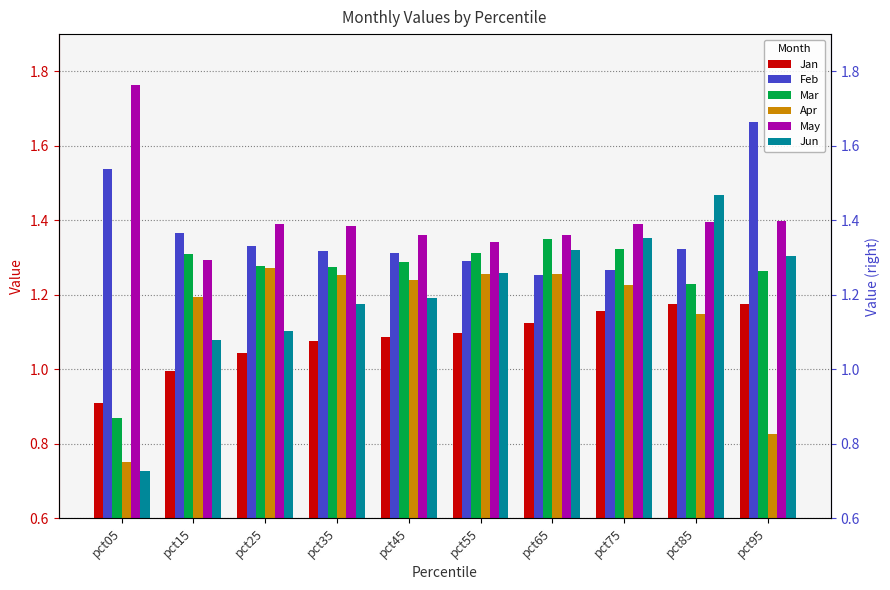

Reading left to right, list all the values displayed in this chart.

Jan: 0.9	1.0	1.0	1.1	1.1	1.1	1.1	1.2	1.2	1.2
Feb: 1.5	1.4	1.3	1.3	1.3	1.3	1.3	1.3	1.3	1.7
Mar: 0.9	1.3	1.3	1.3	1.3	1.3	1.4	1.3	1.2	1.3
Apr: 0.8	1.2	1.3	1.3	1.2	1.3	1.3	1.2	1.1	0.8
May: 1.8	1.3	1.4	1.4	1.4	1.3	1.4	1.4	1.4	1.4
Jun: 0.7	1.1	1.1	1.2	1.2	1.3	1.3	1.4	1.5	1.3